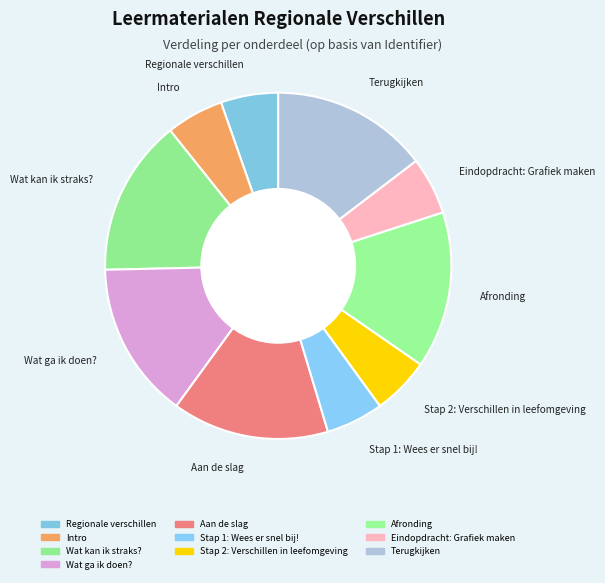

Is Wat kan ik straks? the majority of the pie?

No